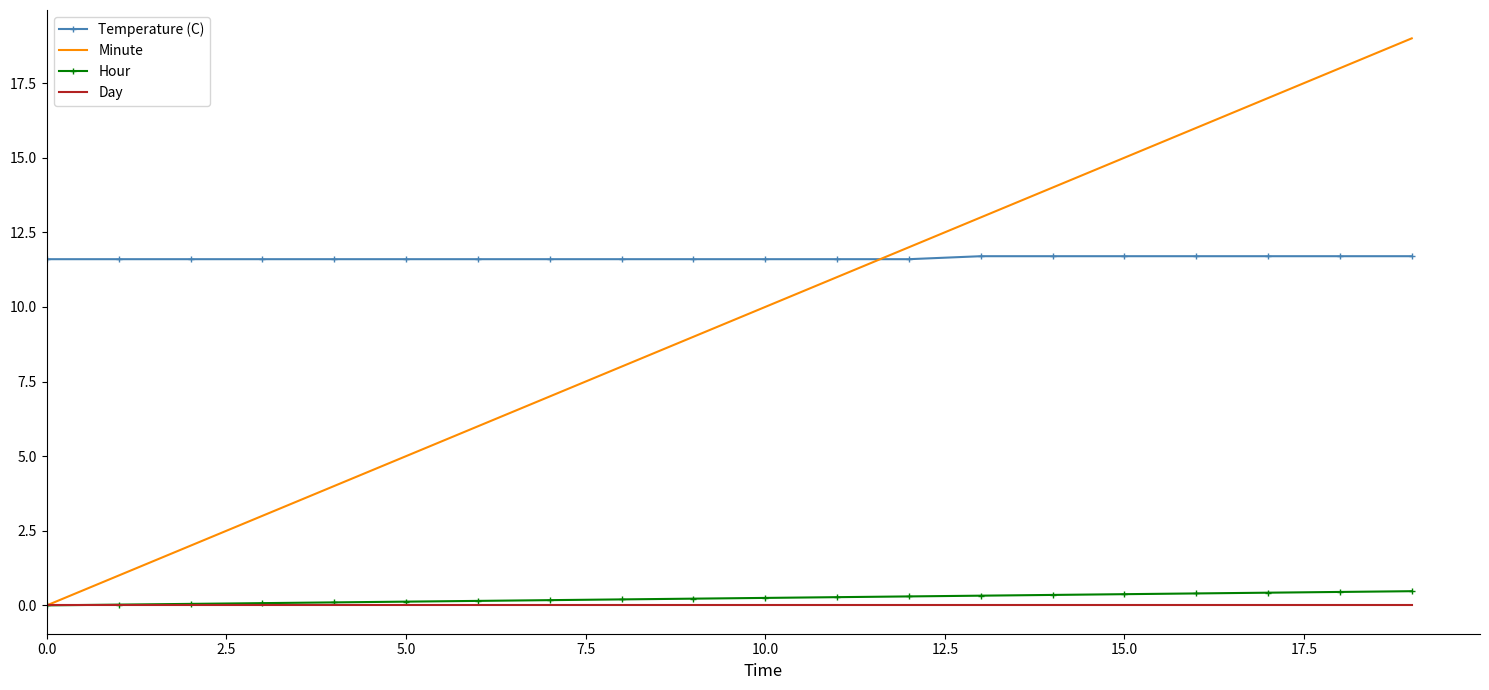

Count the number of categories in the chart.

20